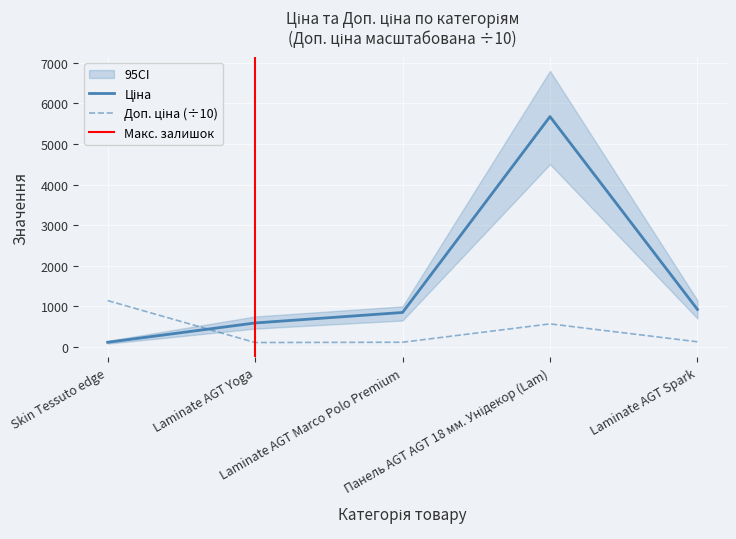

What is the difference between the highest and lowest values at Laminate AGT Yoga?

481.7